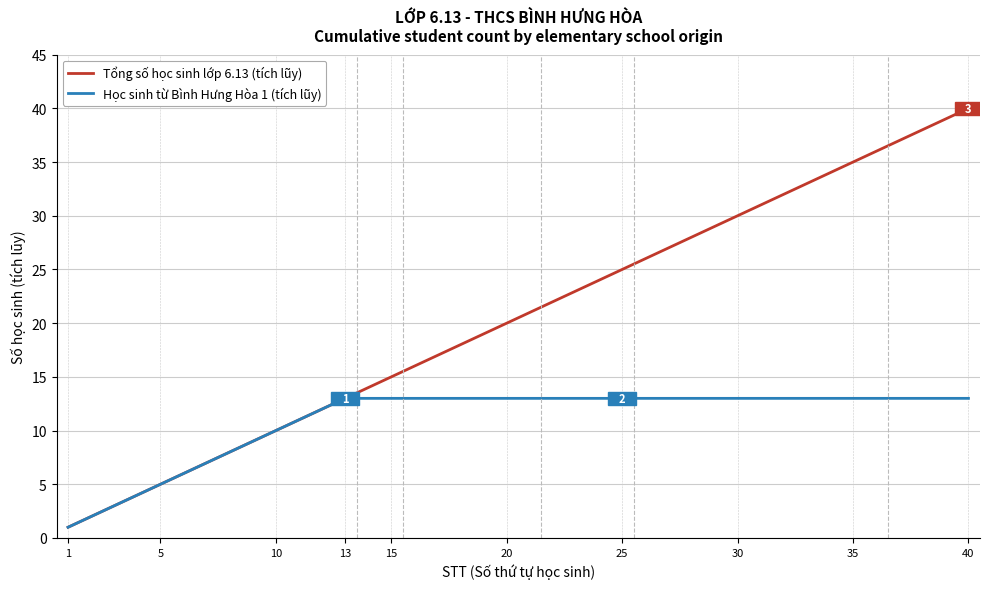

Which series has the largest range (max minus min)?

Tổng số học sinh lớp 6.13 (tích lũy)